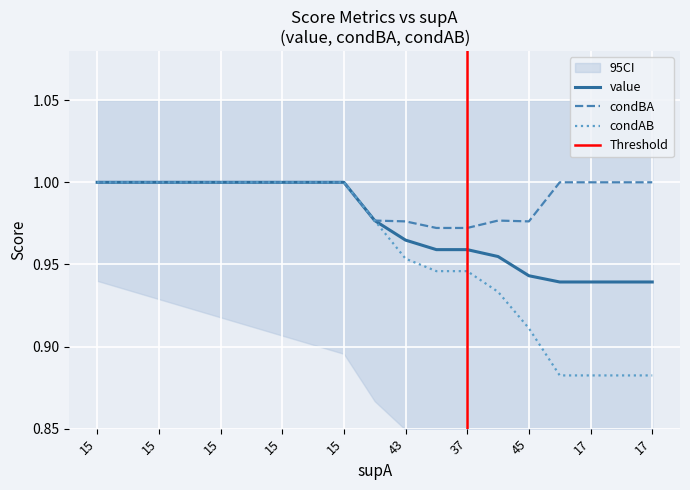

At which category does the chart reach its peak across all series?

15